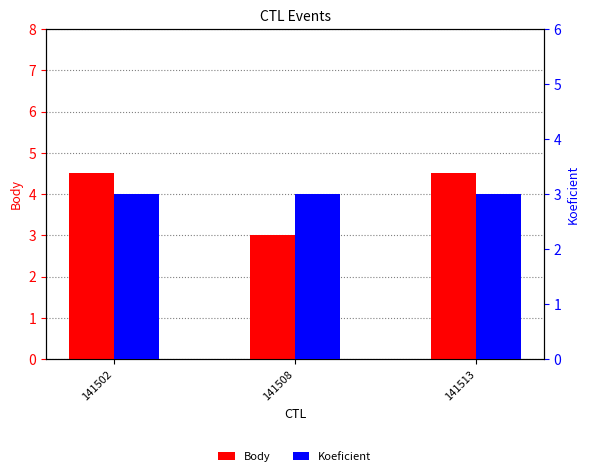

What is the lowest value of the Koeficient series?

3.0